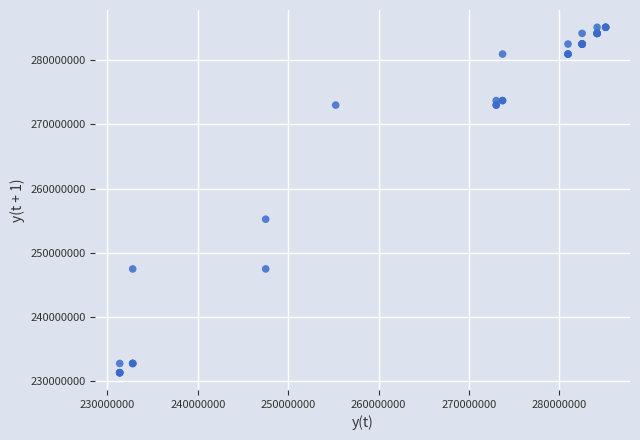

What Y value in the scatter plot is closest to 258231902?

255241844